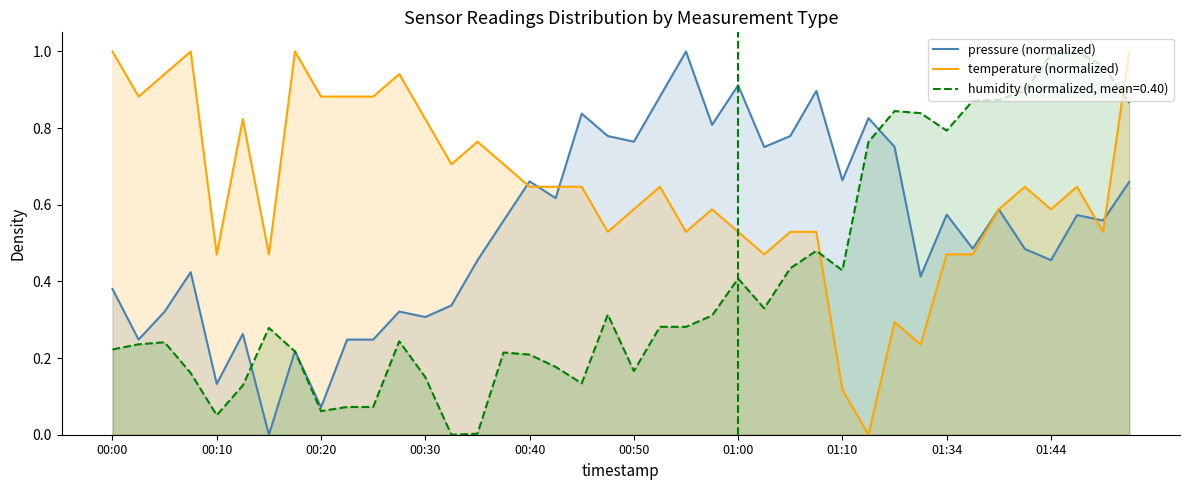

Which series has the widest spread of values?

pressure (normalized)